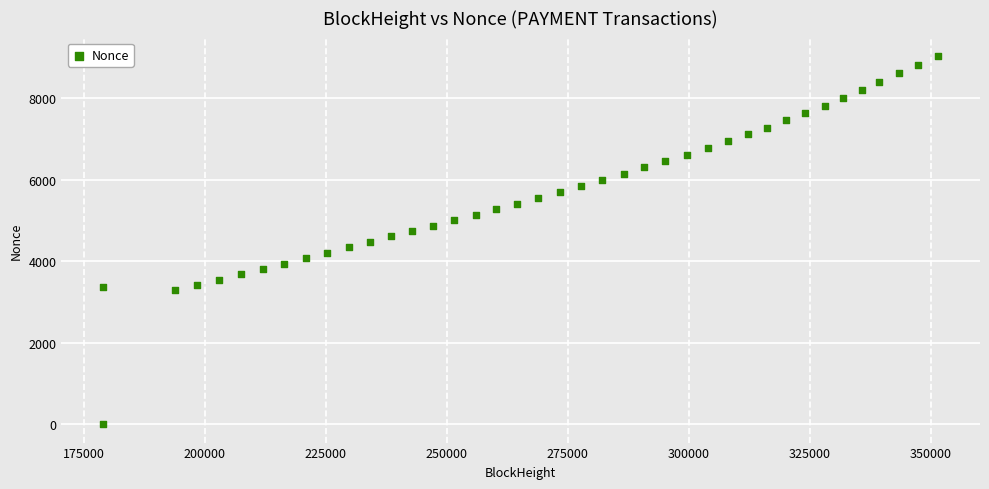

What is the range of Y values (max minus min)?

9035